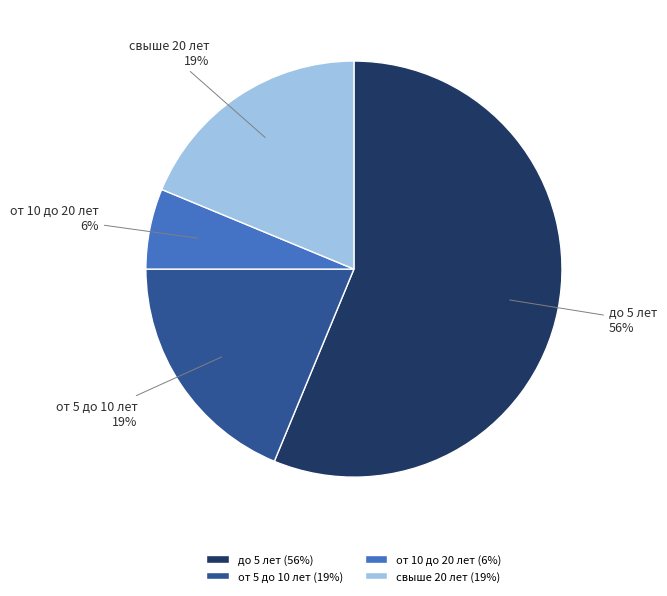

What is the largest slice in the pie chart?

до 5 лет